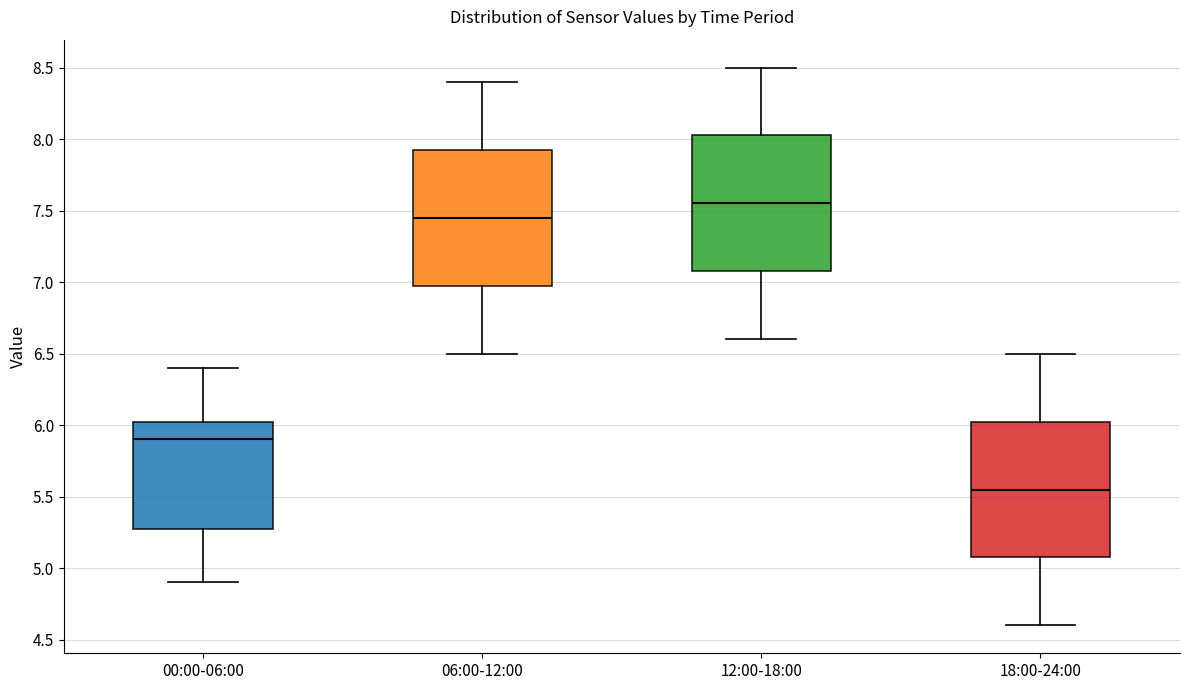

Reading left to right, read every box against the y-axis: the position of its median line, the range the box covers, and the ends of its whiskers. The values are not printed on the chart, so give them approximately, as read against the axis.

00:00-06:00: median 5.90, box 5.30 to 6.05, whiskers 4.90 to 6.40
06:00-12:00: median 7.45, box 7.00 to 7.95, whiskers 6.50 to 8.40
12:00-18:00: median 7.55, box 7.10 to 8.05, whiskers 6.60 to 8.50
18:00-24:00: median 5.55, box 5.10 to 6.05, whiskers 4.60 to 6.50